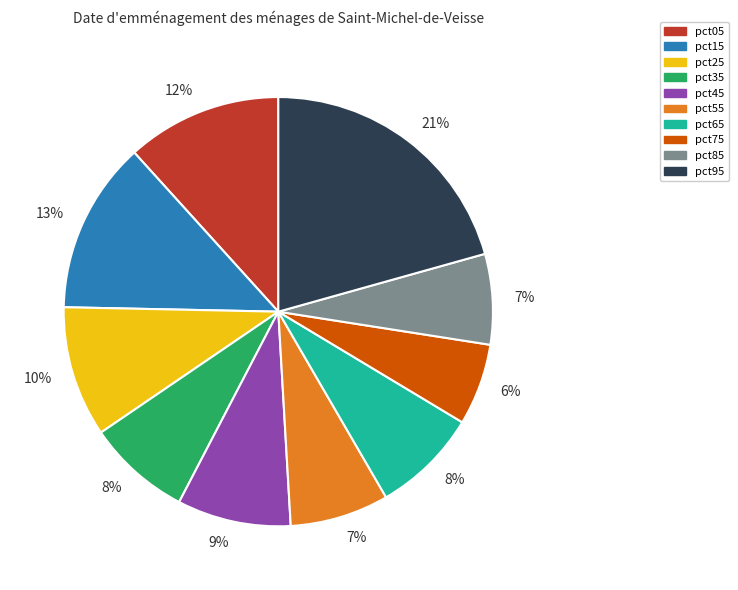

To the nearest percent, what is the difference between the largest and smallest slice percentages?

15%